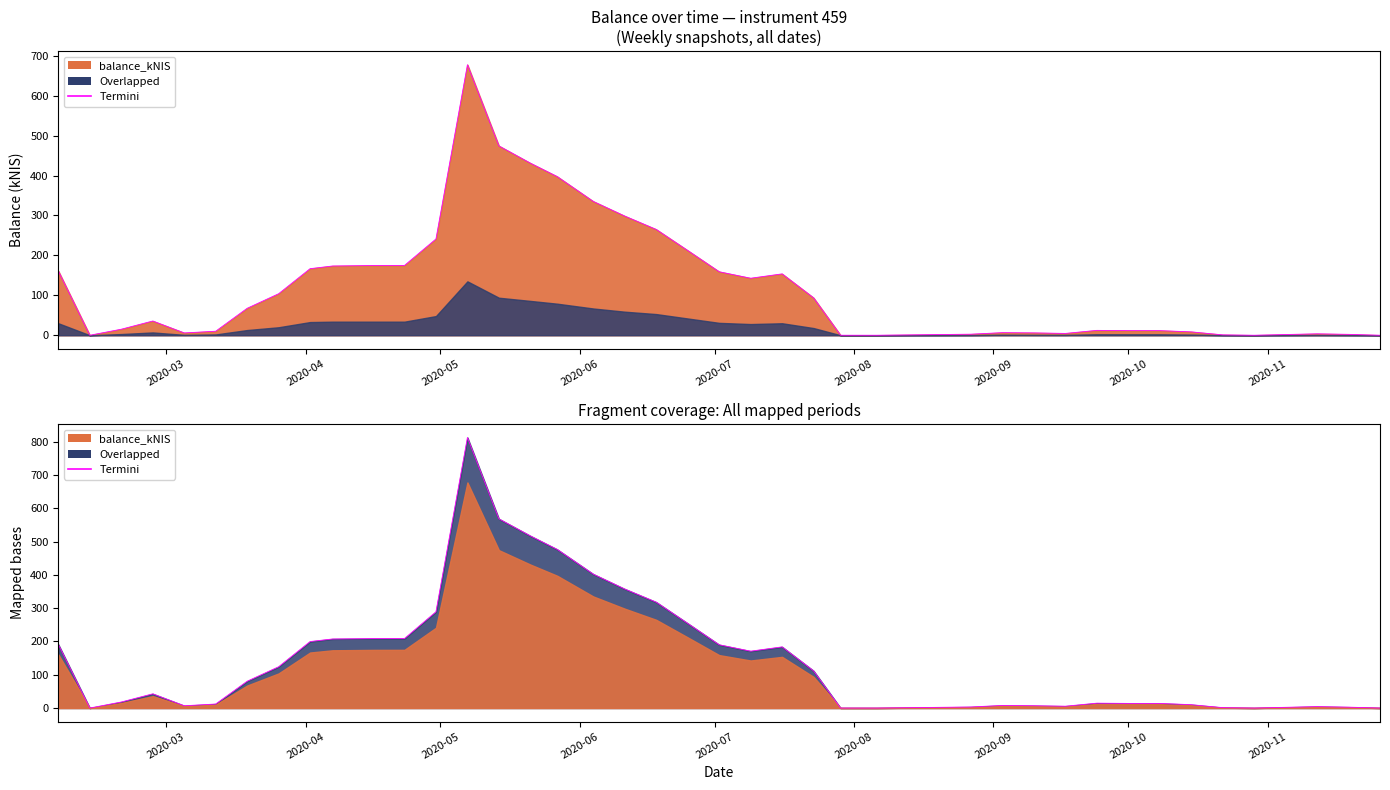

True or false: the data shows 1104.3 at 13.

False